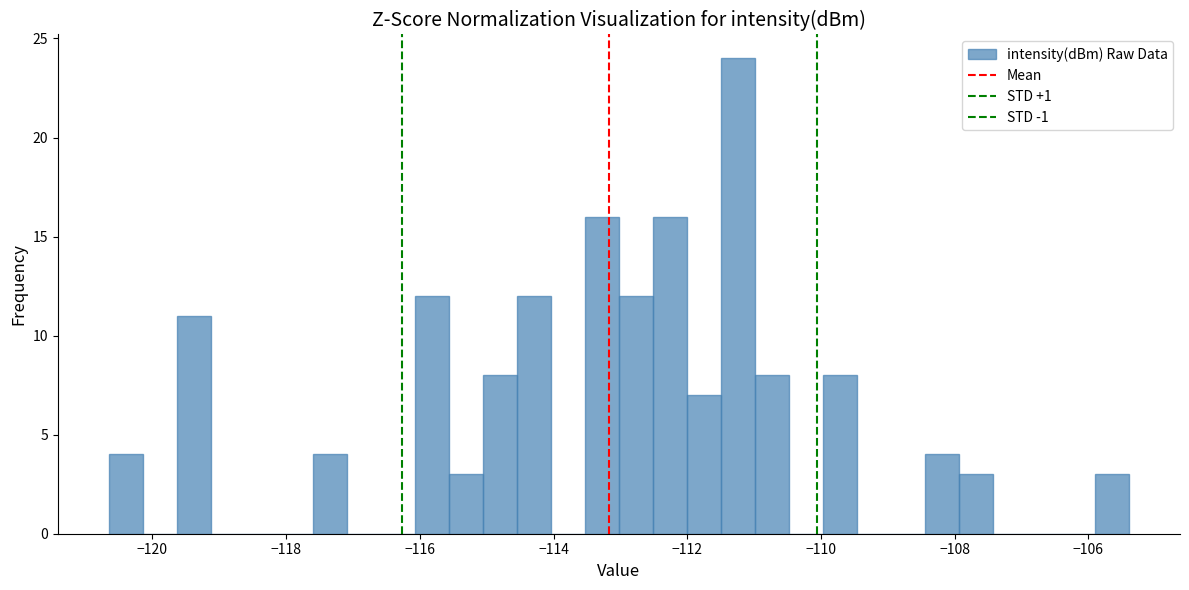

Around what value on the x-axis is the tallest bar? Give the approximate position of its centre, as read against the axis.

-111.2